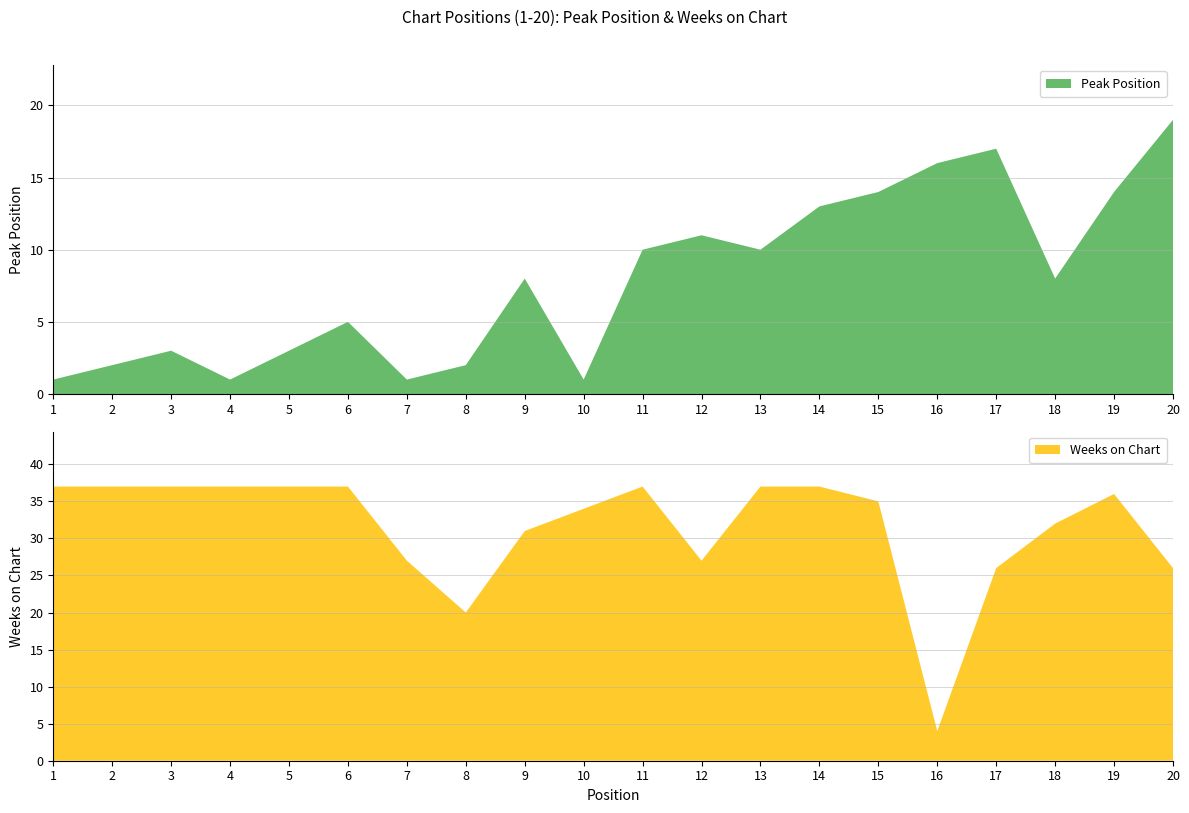

Reading left to right, list all the values displayed in this chart.

Peak Position: 1	2	3	1	3	5	1	2	8	1	10	11	10	13	14	16	17	8	14	19
Weeks on Chart: 37	37	37	37	37	37	27	20	31	34	37	27	37	37	35	4	26	32	36	26